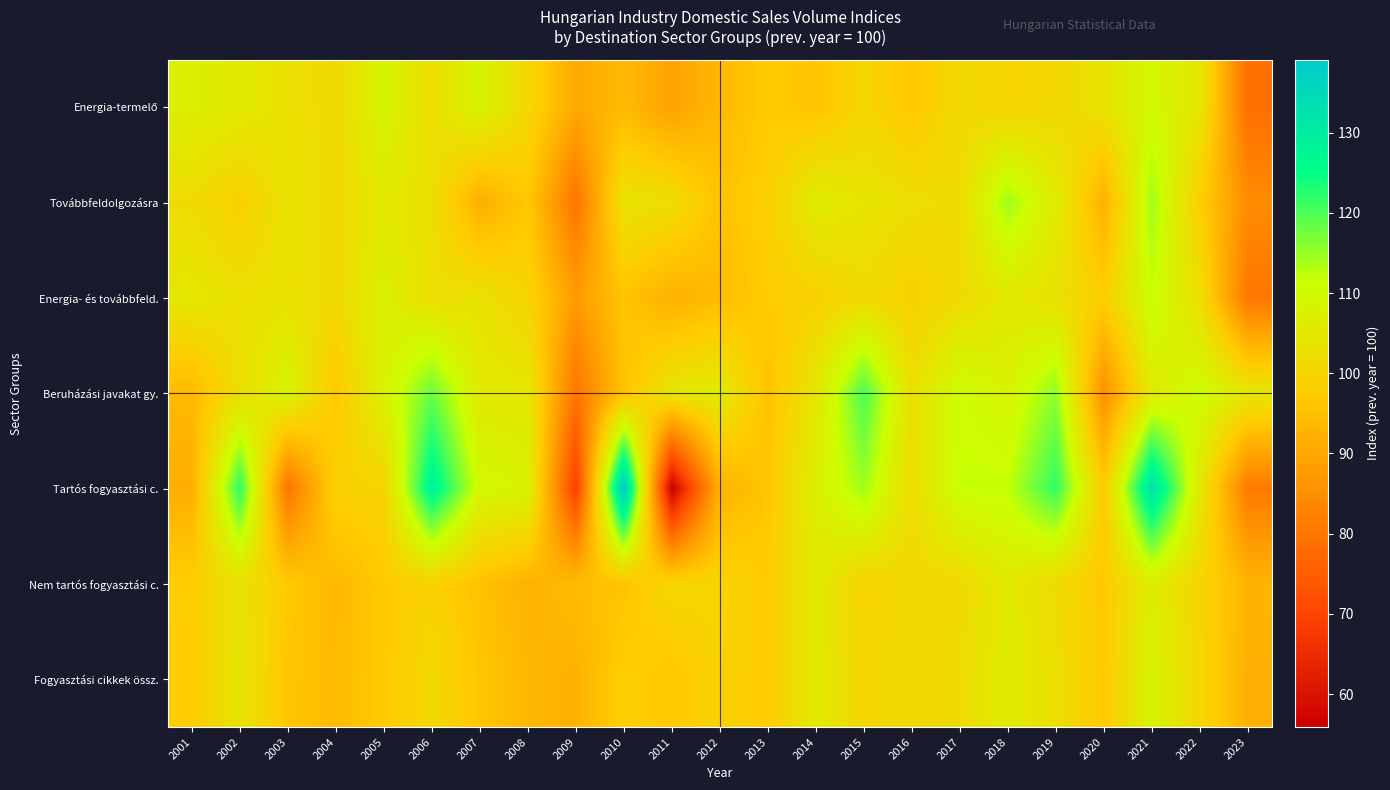

How many categories are shown in the chart?

23